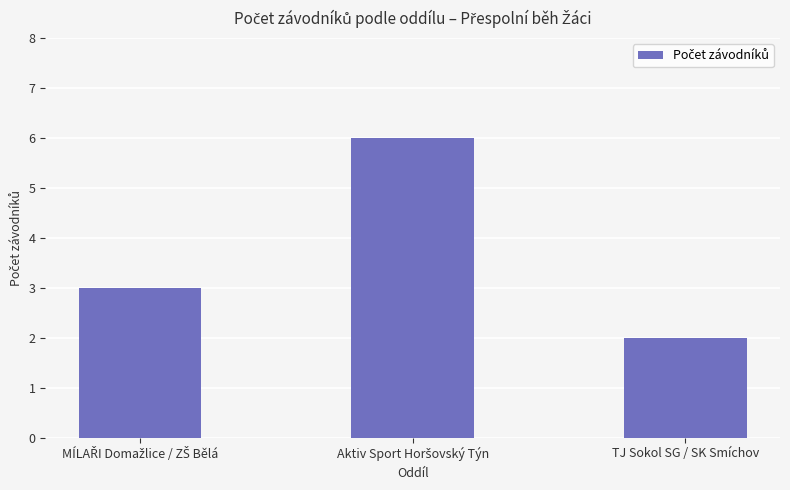

Count the number of data series in this chart.

1